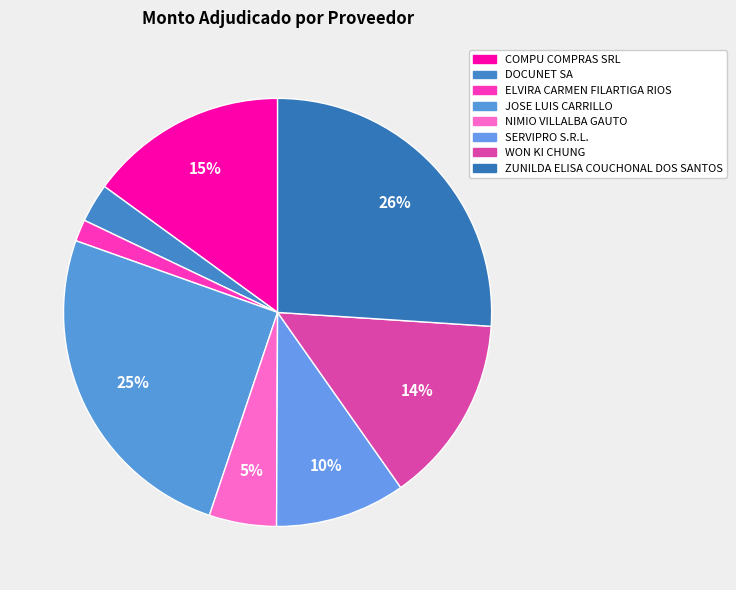

Count the number of slices in the pie.

8